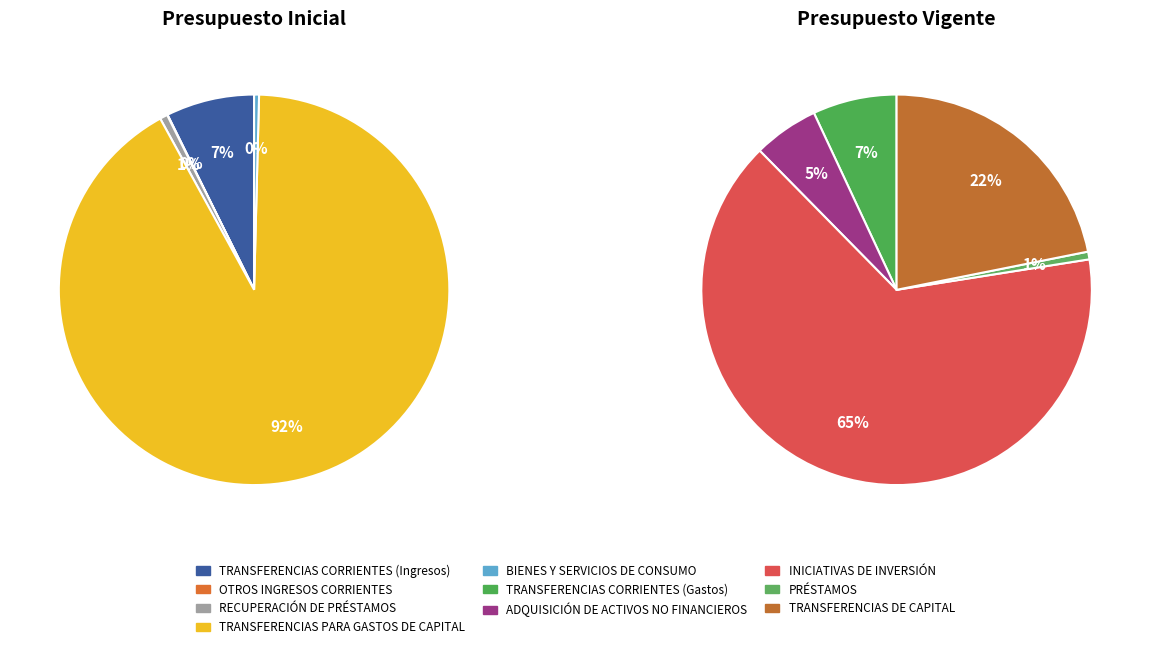

Rank the categories by value from highest to lowest.

TRANSFERENCIAS PARA GASTOS DE CAPITAL, INICIATIVAS DE INVERSIÓN, TRANSFERENCIAS DE CAPITAL, TRANSFERENCIAS CORRIENTES (Ingresos), TRANSFERENCIAS CORRIENTES (Gastos), ADQUISICIÓN DE ACTIVOS NO FINANCIEROS, RECUPERACIÓN DE PRÉSTAMOS, PRÉSTAMOS, BIENES Y SERVICIOS DE CONSUMO, OTROS INGRESOS CORRIENTES